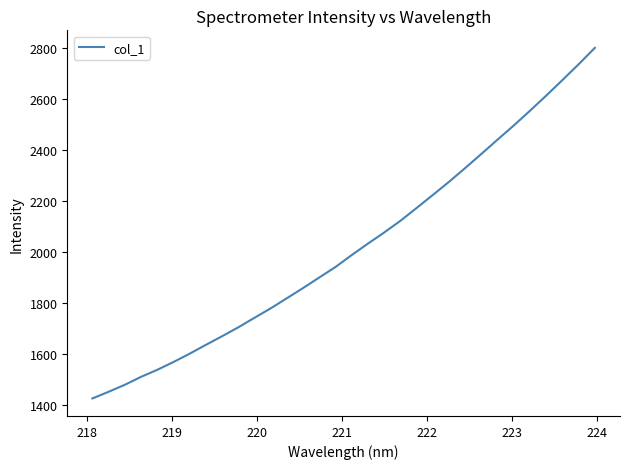

What is the difference between the maximum and minimum values?

1373.7